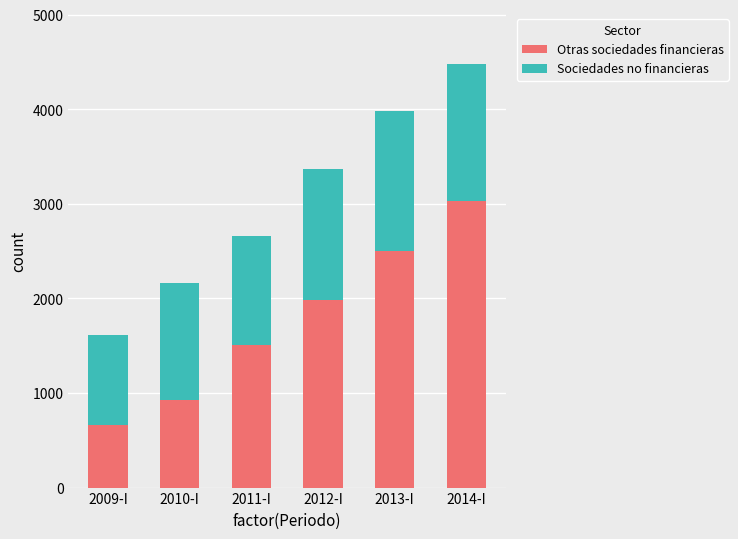

What is the total value across all series at 2014-I?

4482.2